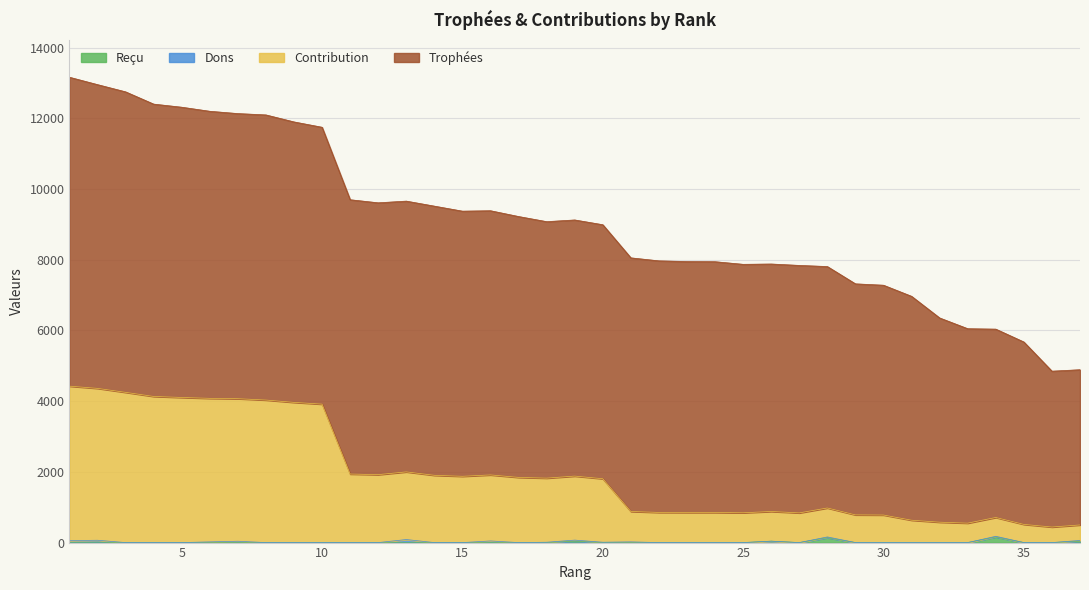

Does the chart display data point markers on the line(s)?

No